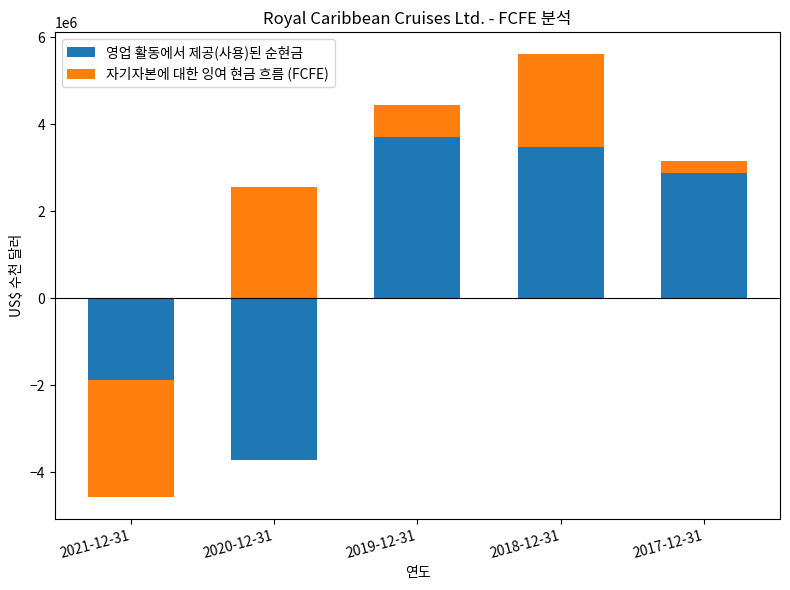

What is the label of the 5th bar from the left?

2017-12-31